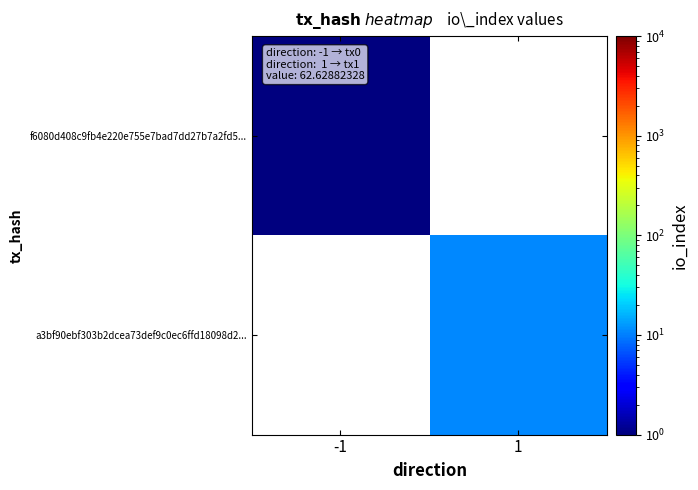

How many series are shown in this chart?

2